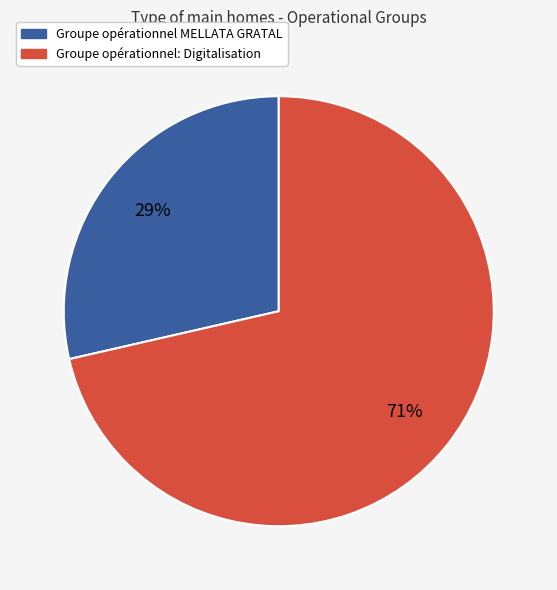

To the nearest percent, what percentage of the pie is Groupe opérationnel MELLATA GRATAL?

29%